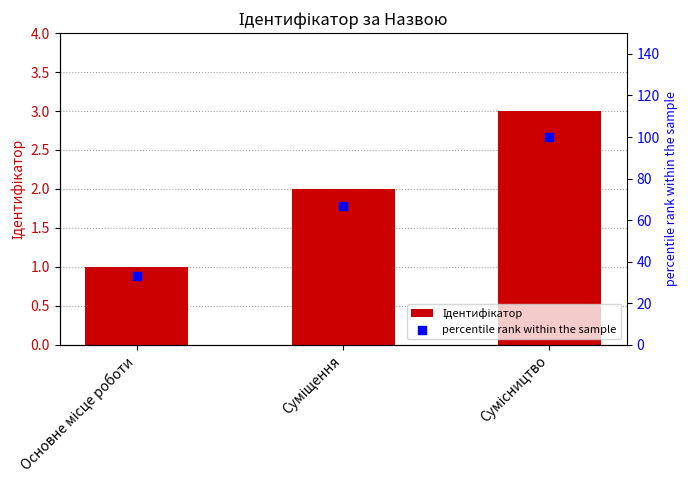

Which series has the widest spread of Y values?

percentile rank within the sample